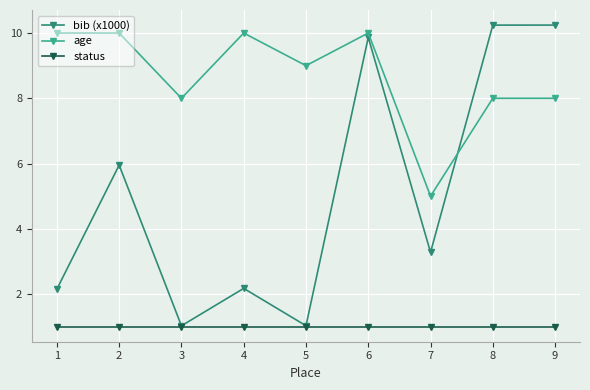

Reading right to left, what are all the values shown in this chart?

bib (x1000): 9=10.2	8=10.2	7=3.3	6=9.9	5=1.0	4=2.2	3=1.0	2=6.0	1=2.2
age: 9=8.0	8=8.0	7=5.0	6=10.0	5=9.0	4=10.0	3=8.0	2=10.0	1=10.0
status: 9=1.0	8=1.0	7=1.0	6=1.0	5=1.0	4=1.0	3=1.0	2=1.0	1=1.0